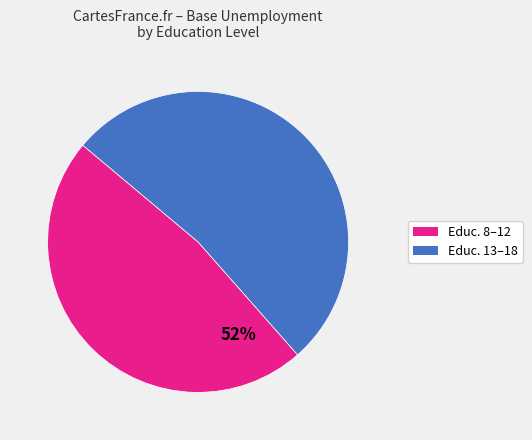

Is there any slice that represents more than half of the pie?

Yes